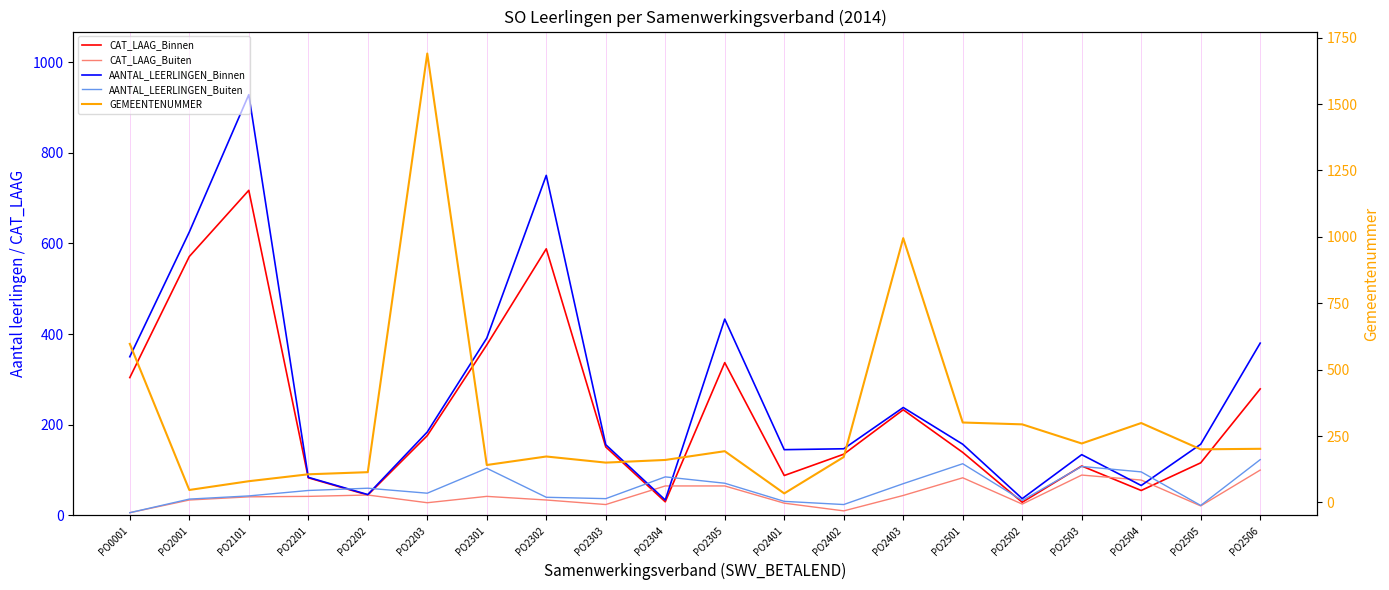

Where is CAT_LAAG_Buiten nearest to the value 53?

PO2202